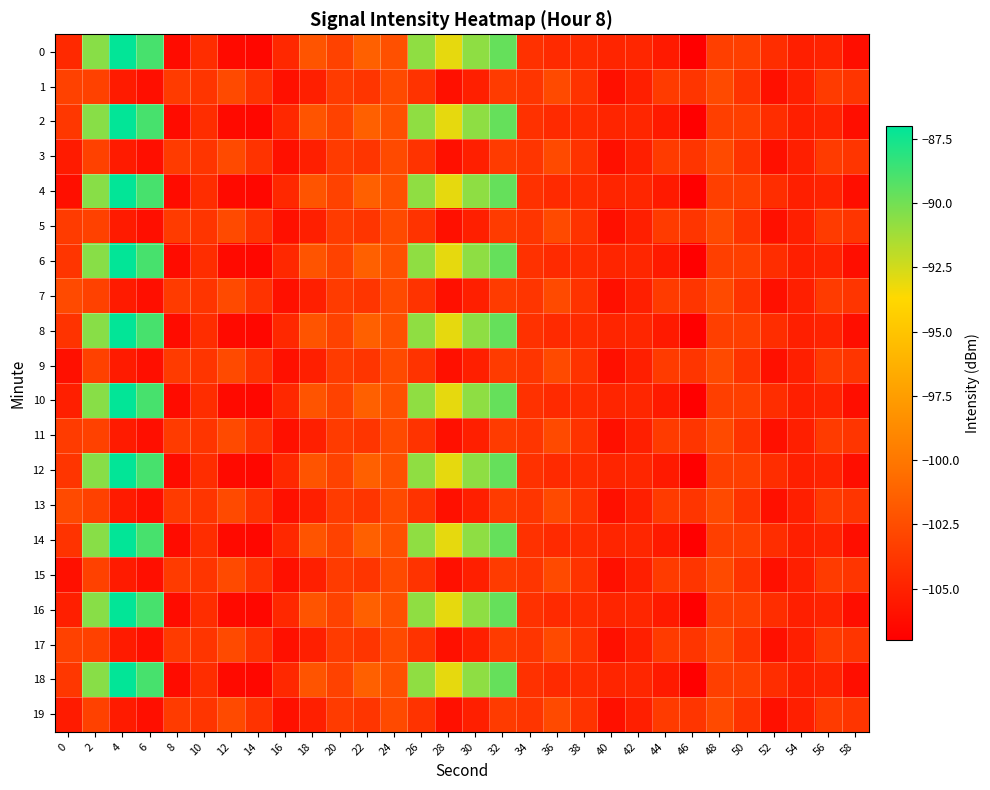

Rank the series at 36 from highest to lowest value.

1, 3, 5, 7, 9, 11, 13, 15, 17, 19, 0, 2, 4, 6, 8, 10, 12, 14, 16, 18